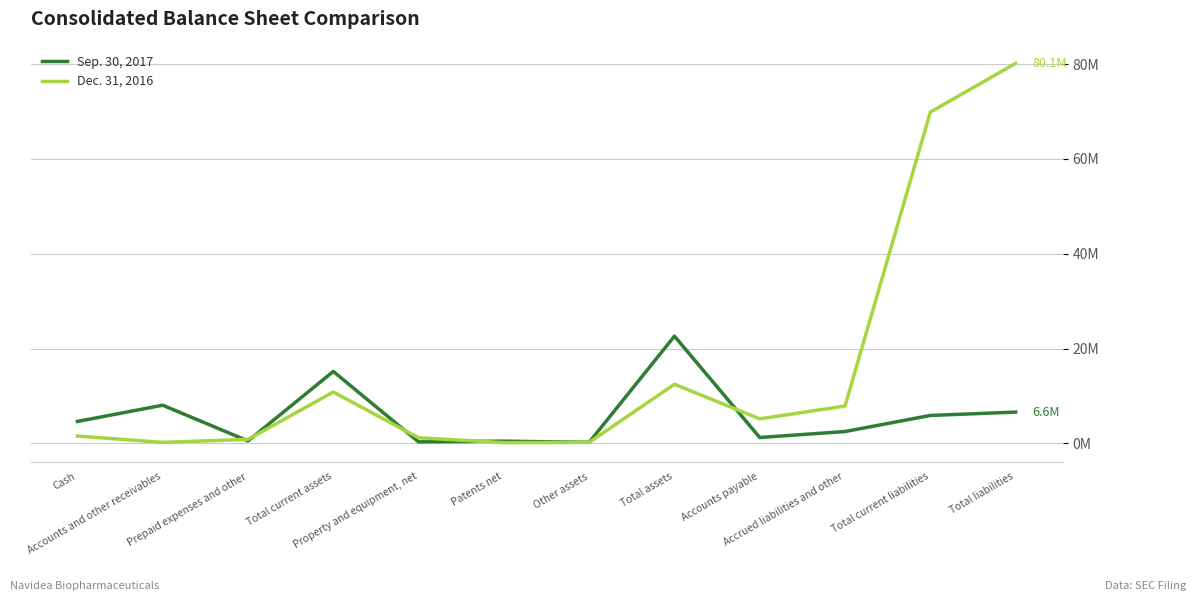

Rank the categories by Sep. 30, 2017 value from lowest to highest.

Other assets, Property and equipment, net, Patents net, Prepaid expenses and other, Accounts payable, Accrued liabilities and other, Cash, Total current liabilities, Total liabilities, Accounts and other receivables, Total current assets, Total assets